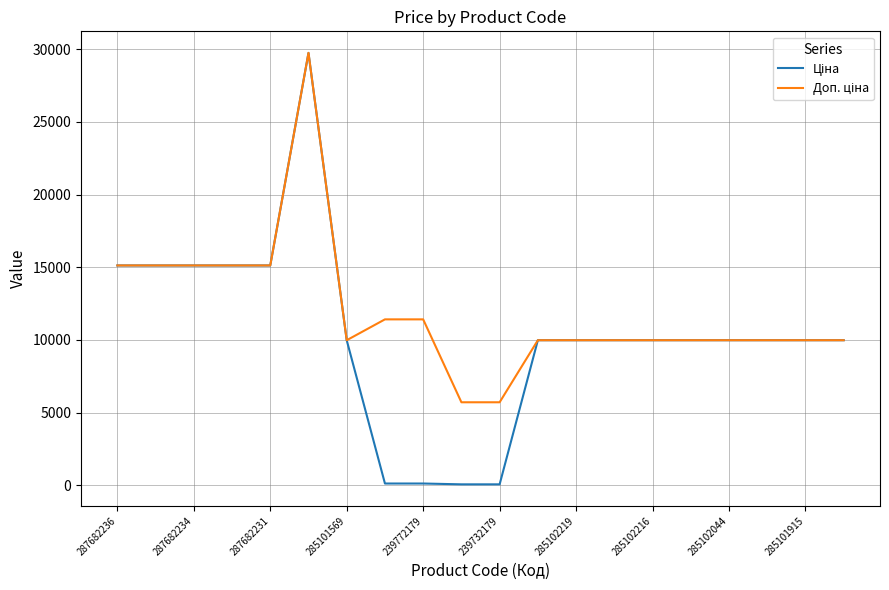

Does the chart have visible grid lines?

Yes